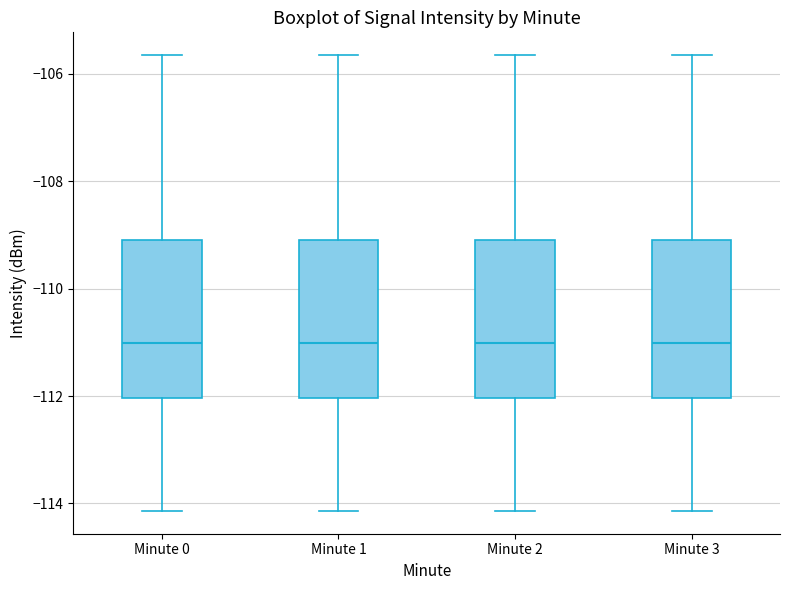

Reading left to right, read every box against the y-axis: the position of its median line, the range the box covers, and the ends of its whiskers. The values are not printed on the chart, so give them approximately, as read against the axis.

Minute 0: median -111.0, box -112.0 to -109.0, whiskers -114.2 to -105.6
Minute 1: median -111.0, box -112.0 to -109.0, whiskers -114.2 to -105.6
Minute 2: median -111.0, box -112.0 to -109.0, whiskers -114.2 to -105.6
Minute 3: median -111.0, box -112.0 to -109.0, whiskers -114.2 to -105.6